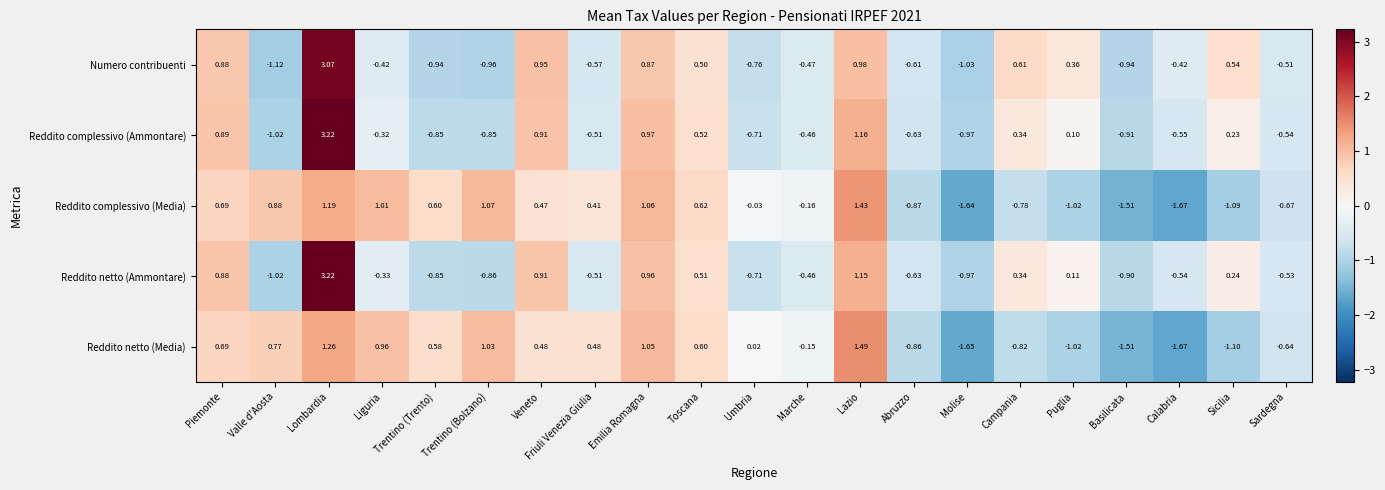

Is the value of Reddito netto (Ammontare) at Lazio greater than the value of Reddito netto (Media) at Piemonte?

Yes